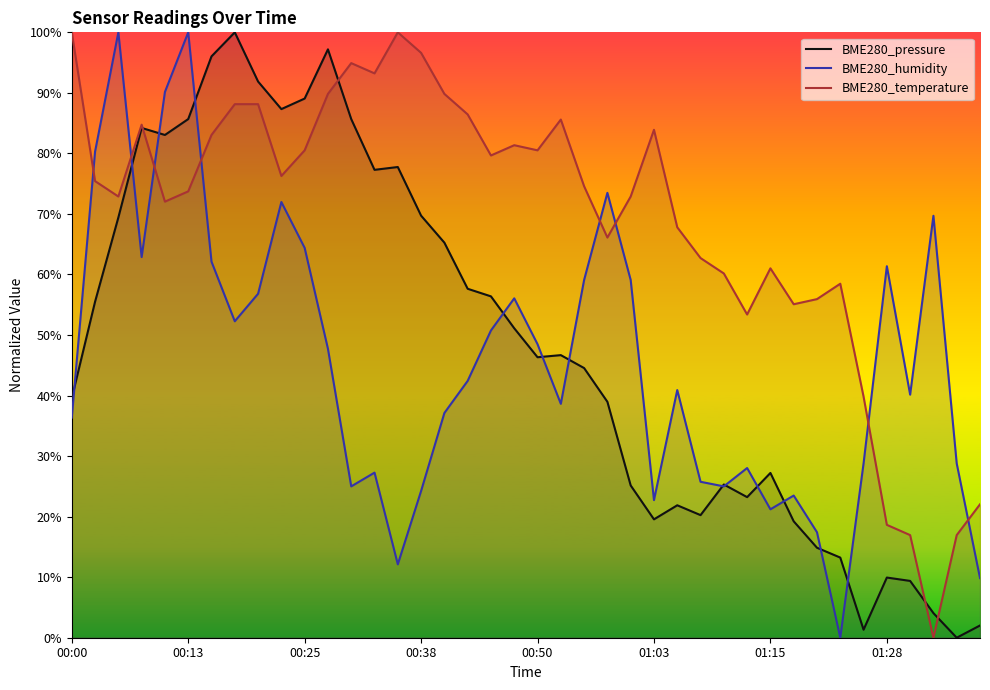

What position from the left is 01:15?

31